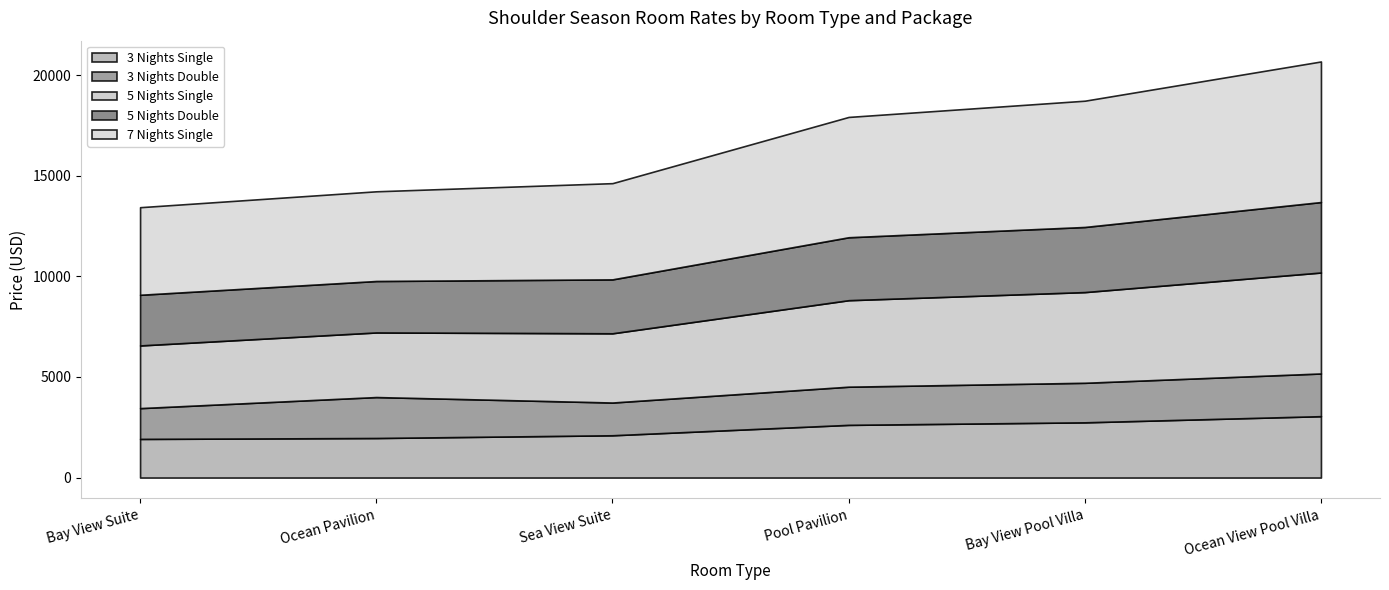

Reading left to right, what are all the values shown in this chart?

3 Nights Single: Bay View Suite=1920	Ocean Pavilion=1965	Sea View Suite=2101	Pool Pavilion=2618	Bay View Pool Villa=2744	Ocean View Pool Villa=3050
3 Nights Double: Bay View Suite=1530	Ocean Pavilion=2035	Sea View Suite=1627	Pool Pavilion=1897	Bay View Pool Villa=1965	Ocean View Pool Villa=2122
5 Nights Single: Bay View Suite=3115	Ocean Pavilion=3211	Sea View Suite=3441	Pool Pavilion=4299	Bay View Pool Villa=4508	Ocean View Pool Villa=5018
5 Nights Double: Bay View Suite=2518	Ocean Pavilion=2557	Sea View Suite=2680	Pool Pavilion=3128	Bay View Pool Villa=3236	Ocean View Pool Villa=3502
7 Nights Single: Bay View Suite=4353	Ocean Pavilion=4458	Sea View Suite=4782	Pool Pavilion=5980	Bay View Pool Villa=6276	Ocean View Pool Villa=6987